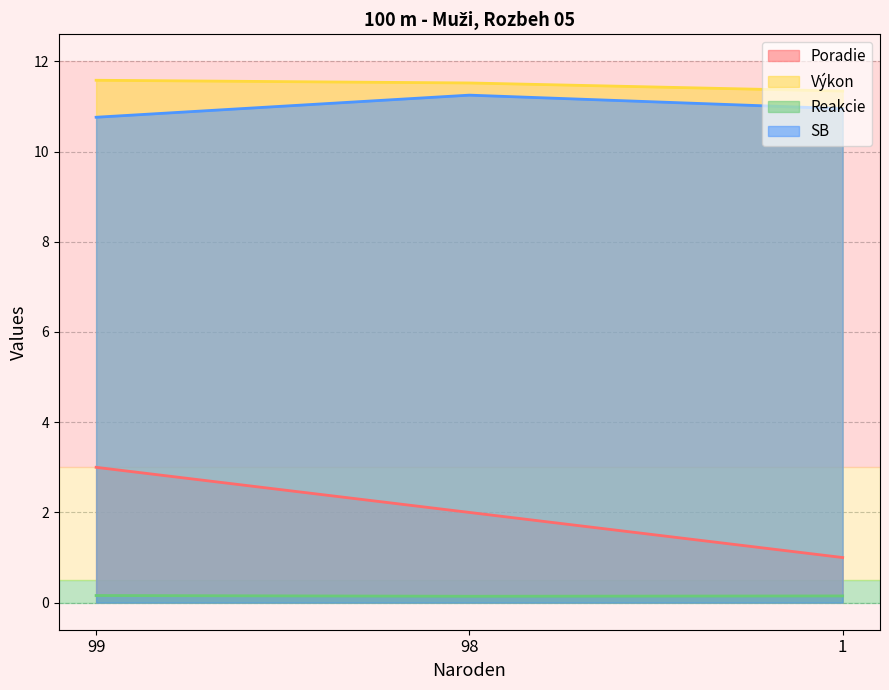

Which series has the widest spread of values?

Poradie